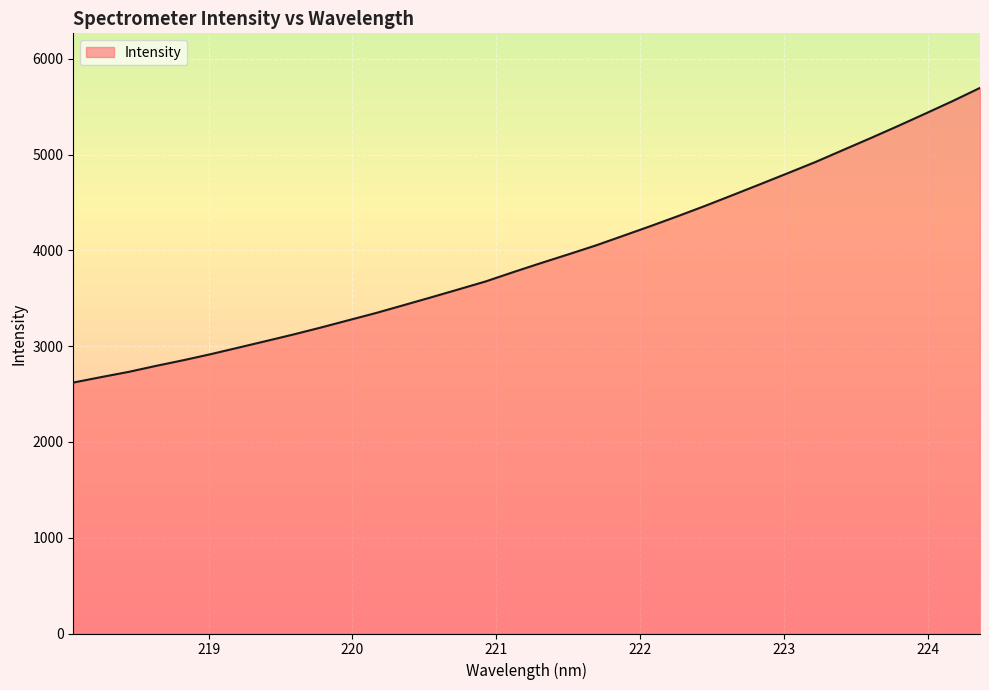

What is the difference between the maximum and minimum values?

3077.0